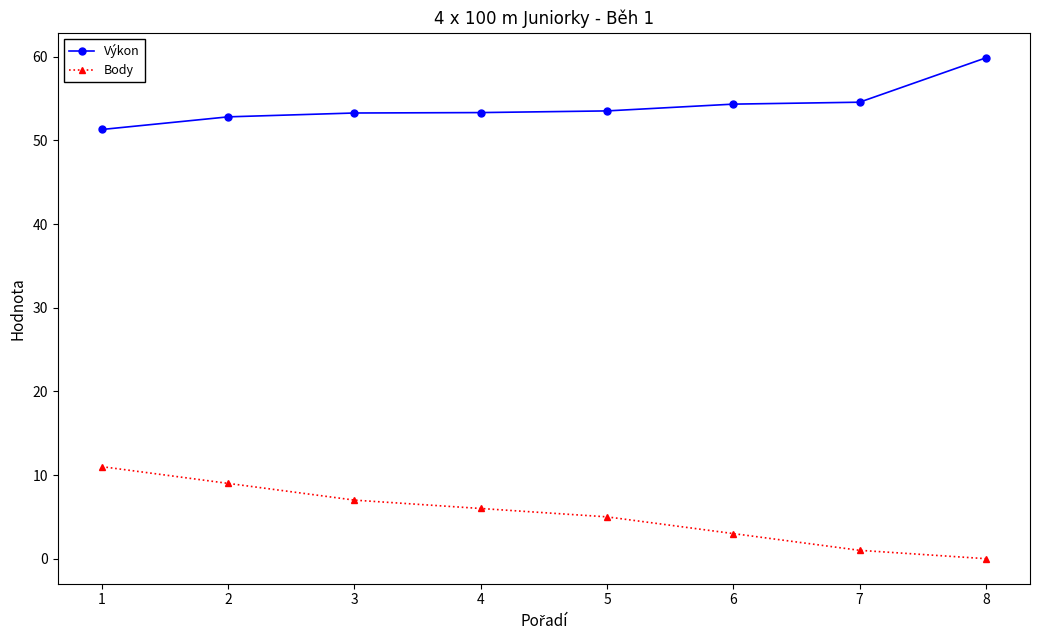

At which label does Body reach its minimum?

8